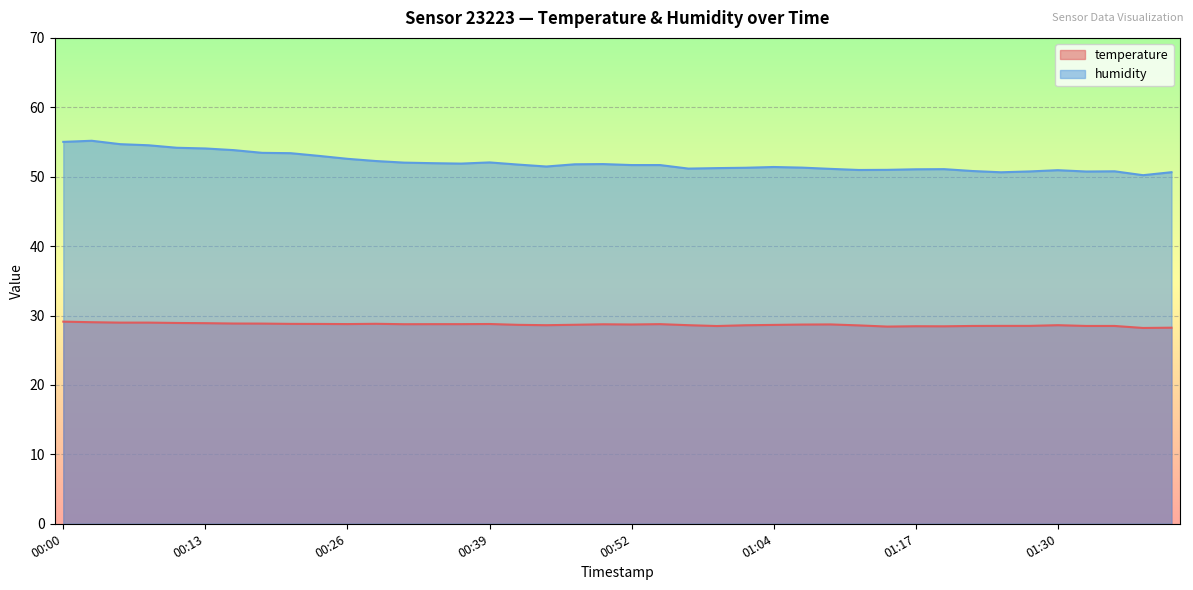

True or false: humidity and temperature intersect in this chart.

False